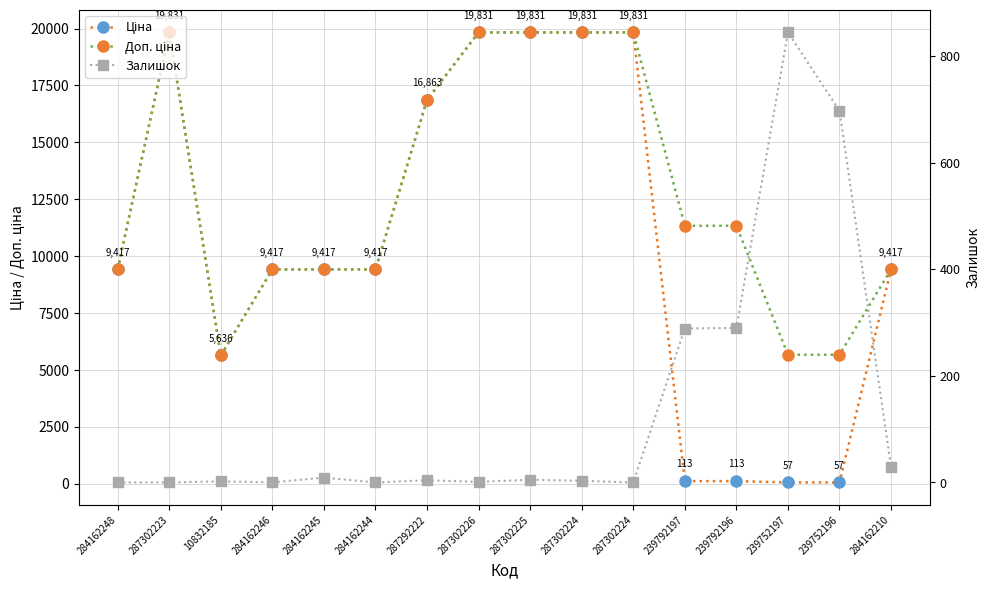

At which category does Залишок reach its first local peak?

10832185